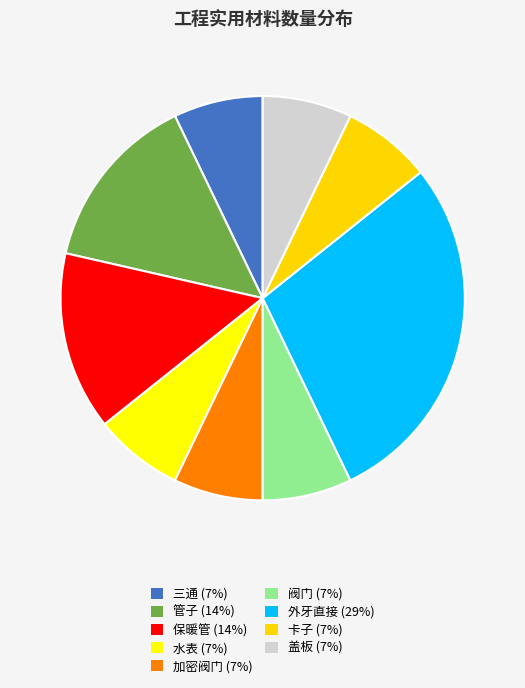

Count the number of slices in the pie.

9